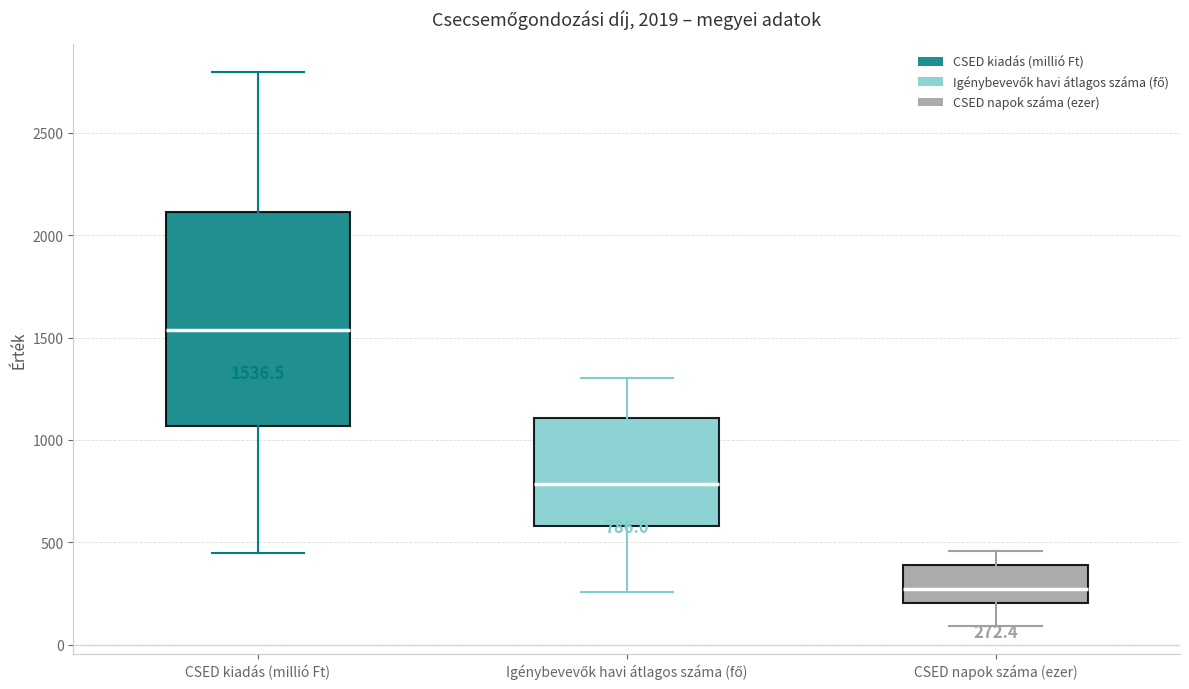

Which box's median line is the highest?

CSED kiadás (millió Ft)